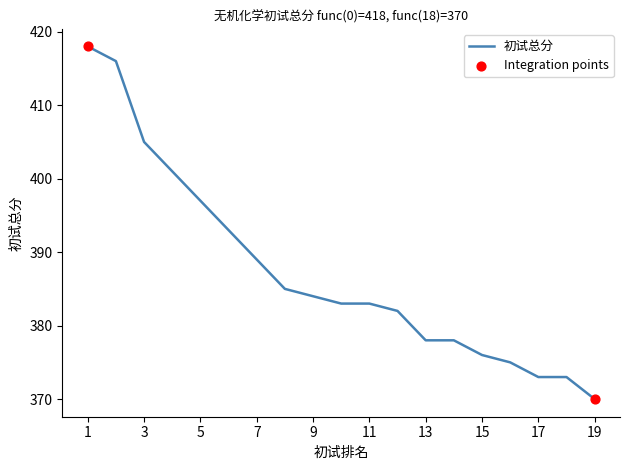

What is the difference between the maximum and minimum values?

48